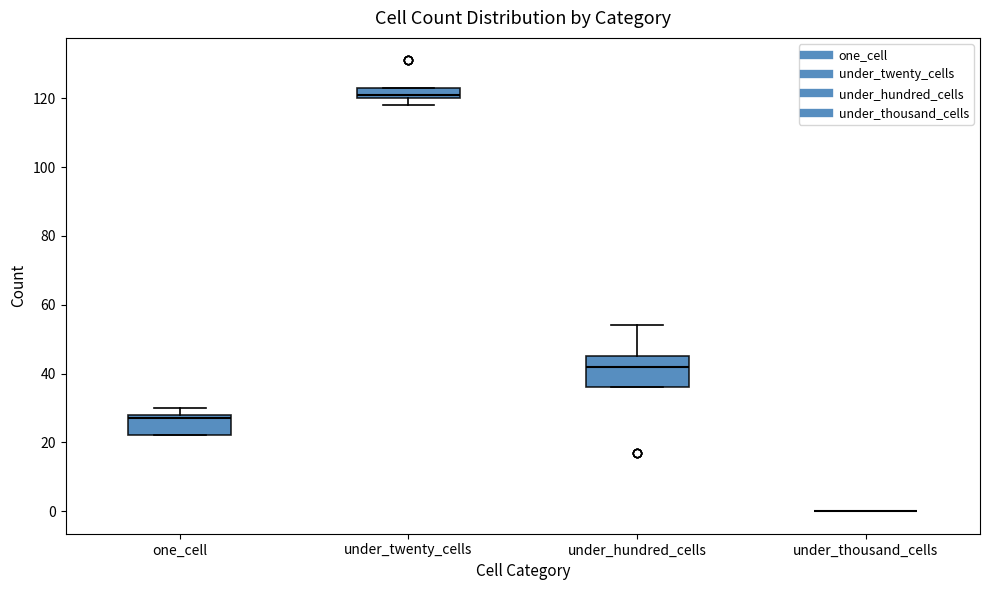

Comparing the boxes themselves (not the whiskers), which one is the tallest?

under_hundred_cells